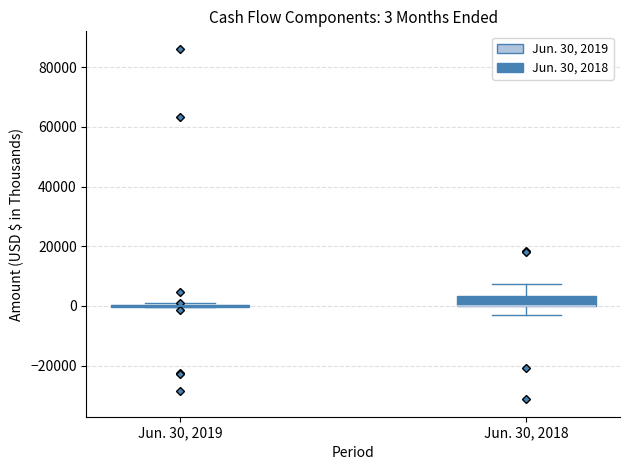

Comparing the boxes themselves (not the whiskers), which one is the tallest?

Jun. 30, 2018